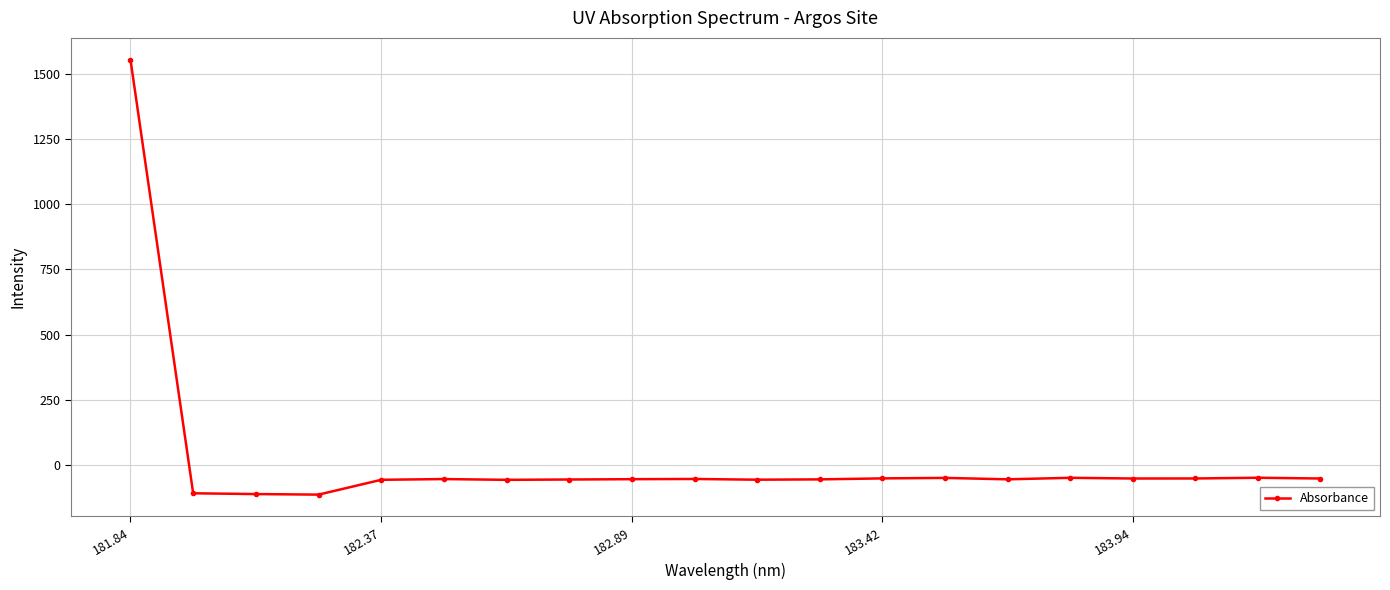

What is the difference between the maximum and minimum values?

1669.5